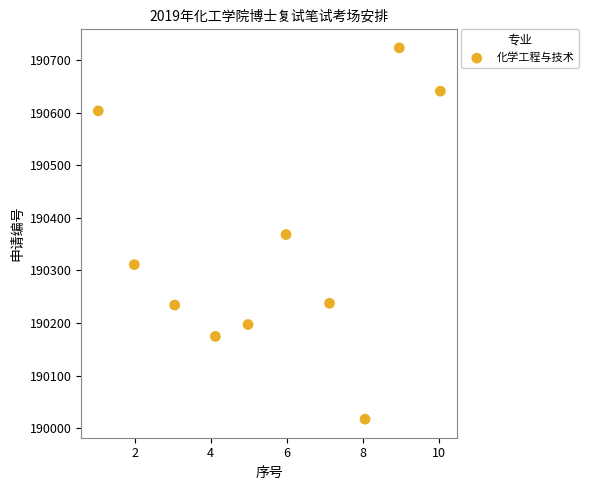

What is the average Y value?

190350.7